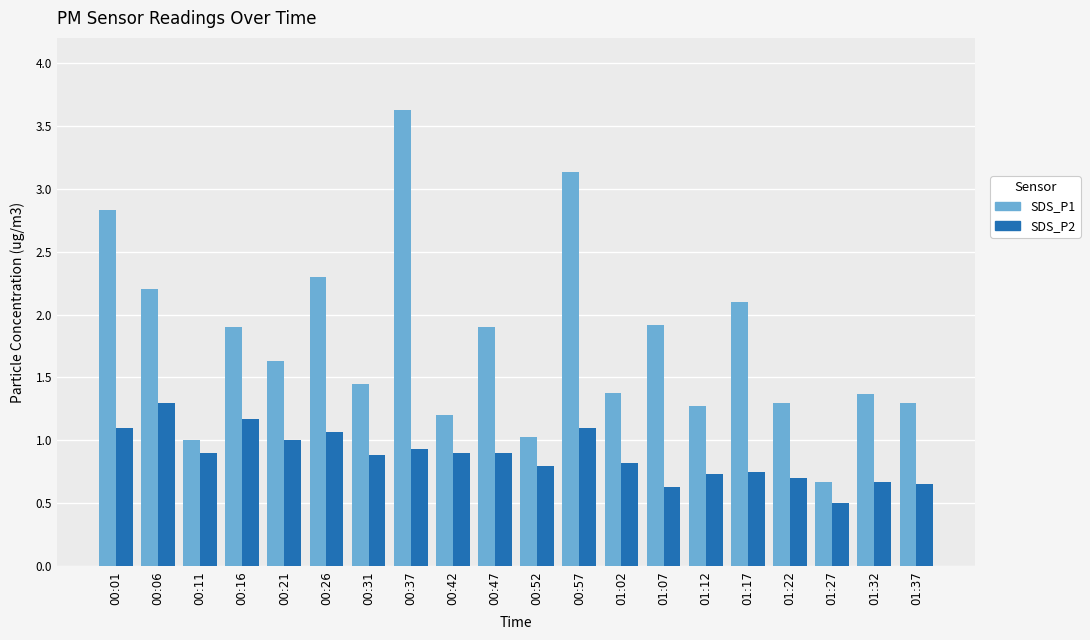

Is it true that SDS_P2 equals 0.4 at 00:47?

False